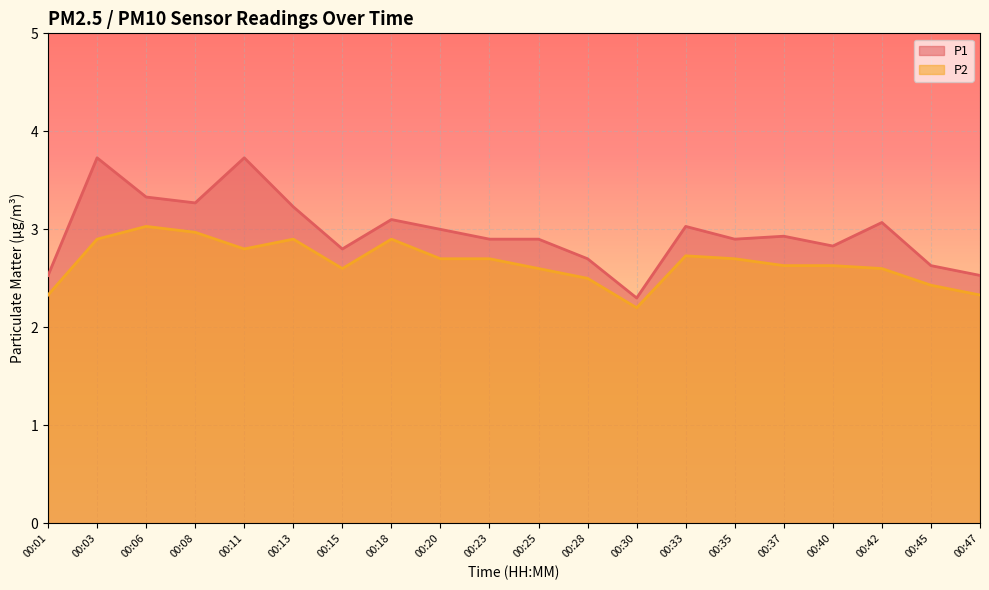

In P2, how many points are higher than both neighbors (excluding endpoints)?

4